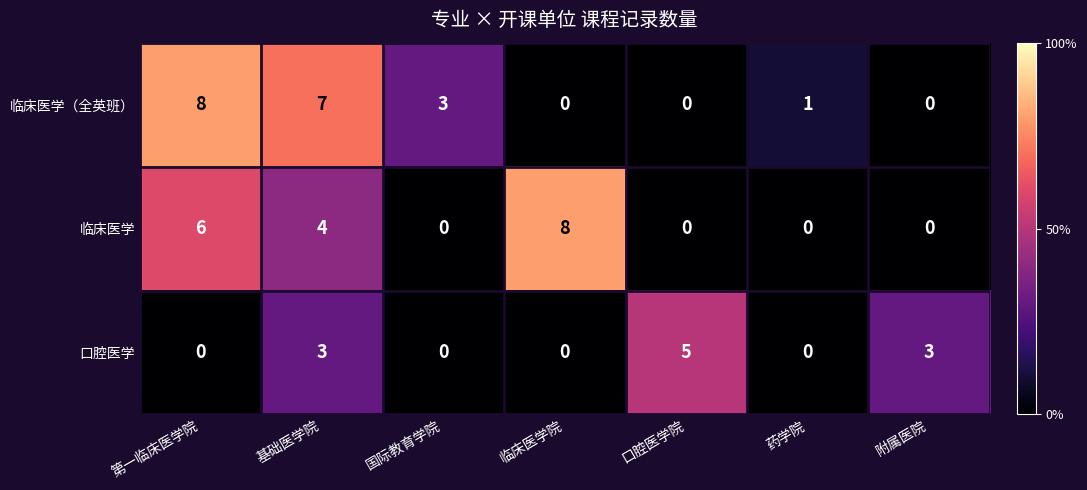

What is the total value across all series at 临床医学院?

8